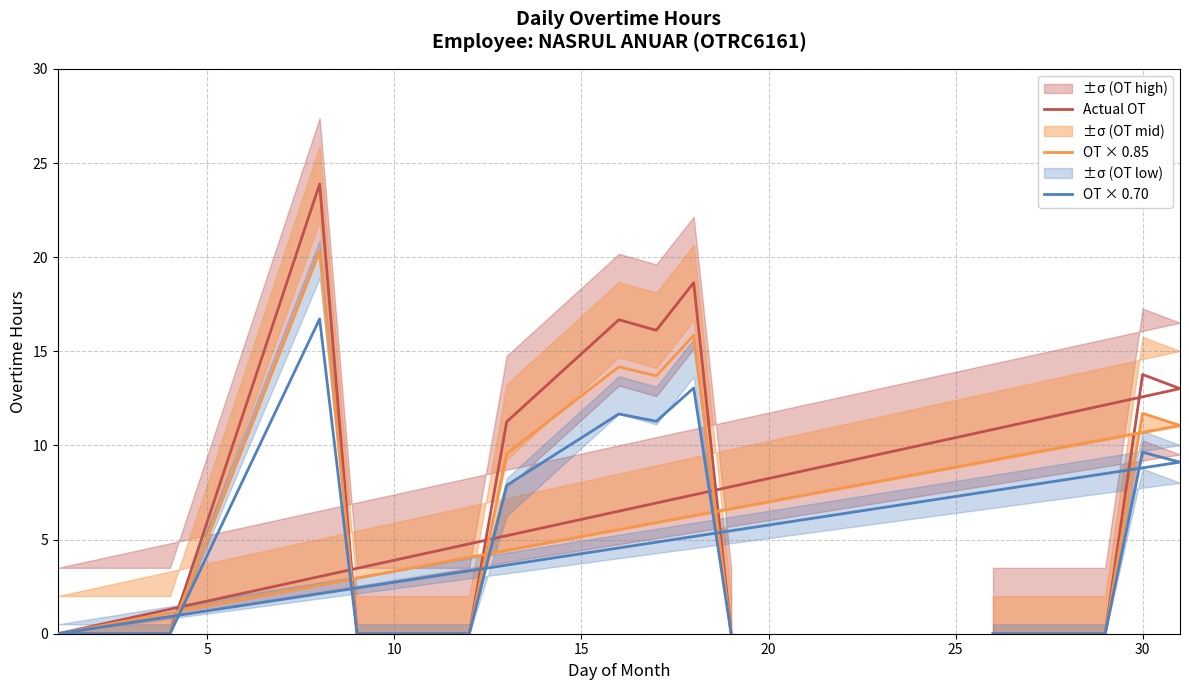

True or false: OT × 0.70 and OT × 0.85 cross at least once.

False